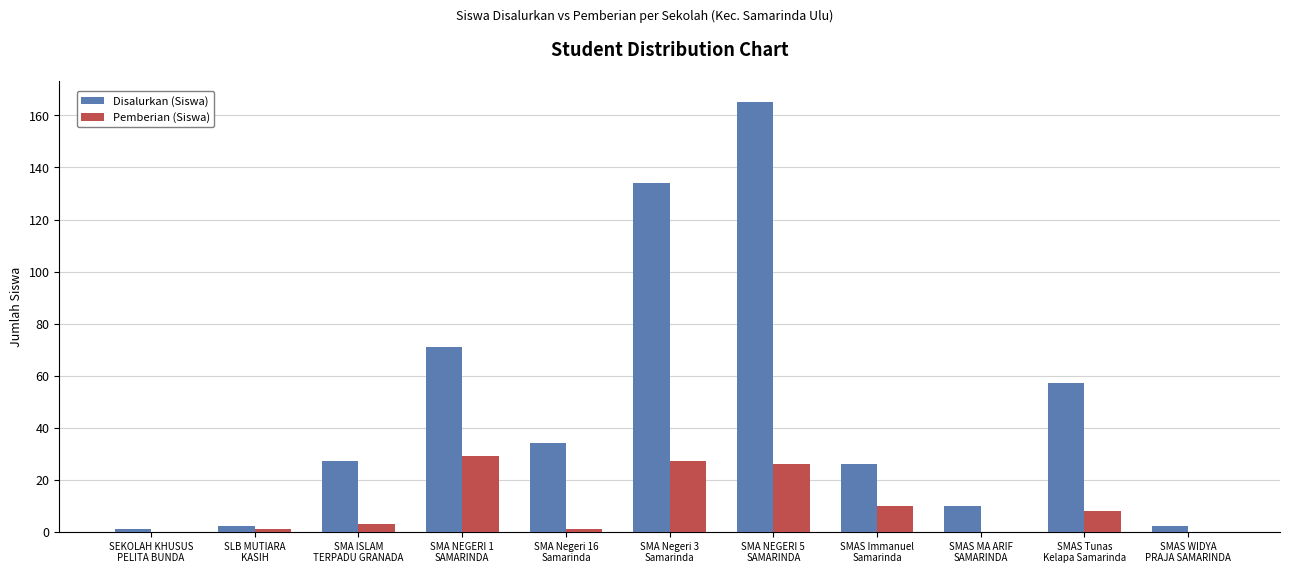

Are the bars horizontal?

No